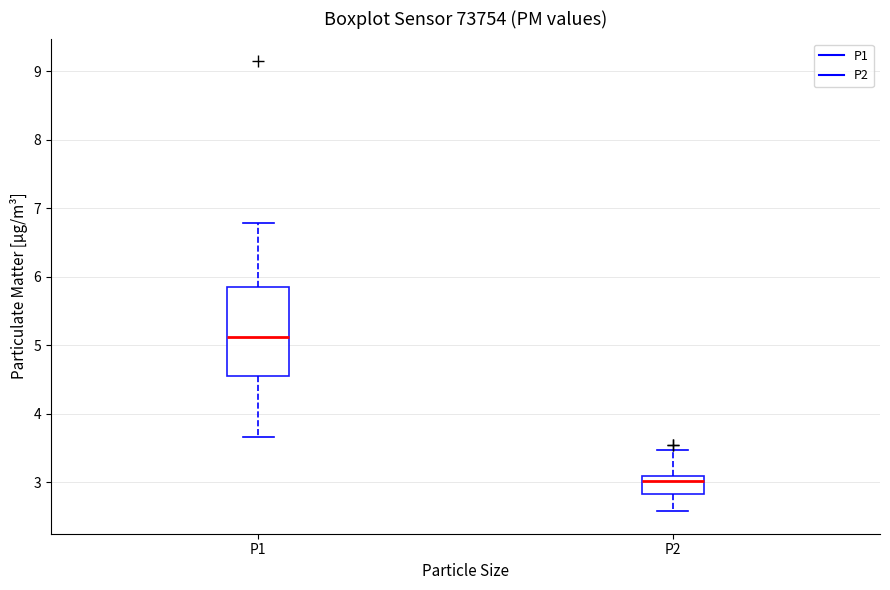

Reading left to right, transcribe this box plot: for each box, give where its median line is, the range the box spans, and where its two whiskers end, as read against the y-axis. The values are not printed on the chart, so give them approximately, as read against the axis.

P1: median 5.1, box 4.6 to 5.9, whiskers 3.7 to 6.8
P2: median 3.0, box 2.8 to 3.1, whiskers 2.6 to 3.5